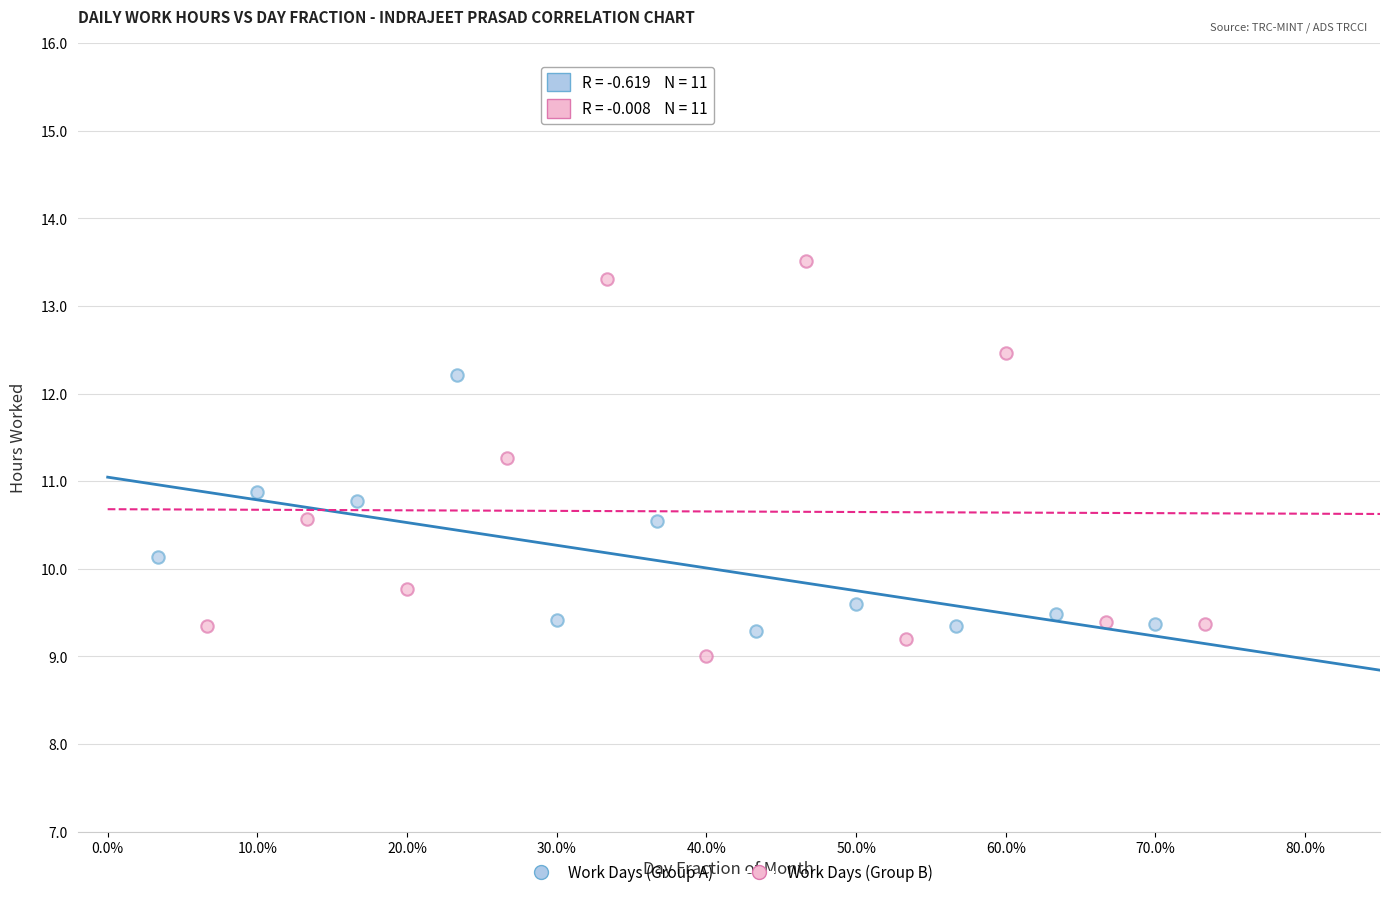

What are all the series names shown in the legend?

Work Days (Group A), Work Days (Group B)